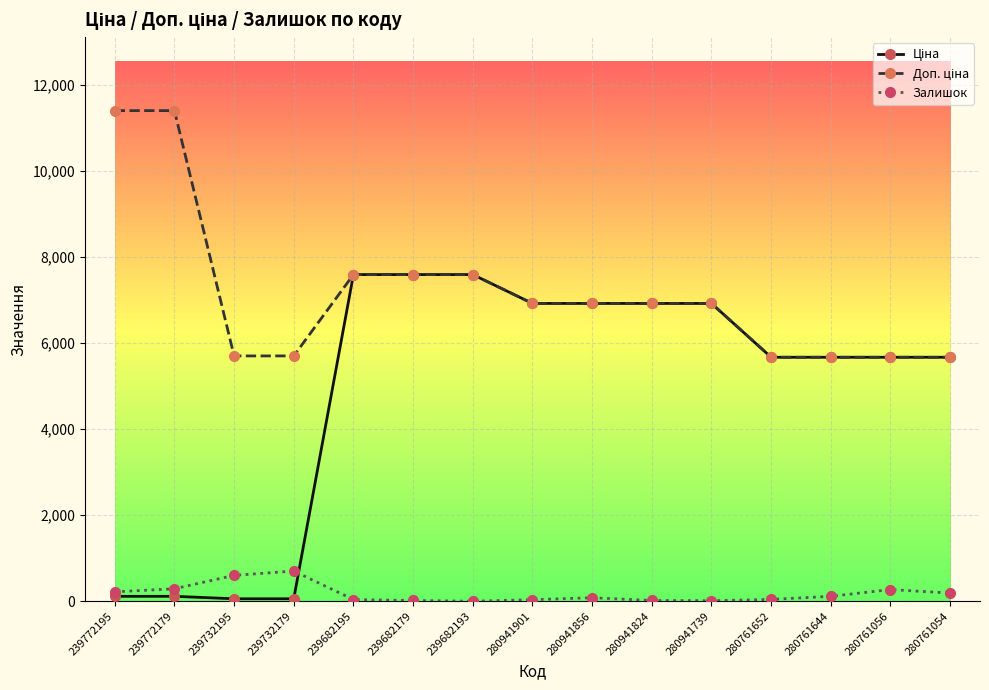

What is the greatest value displayed?

11410.0